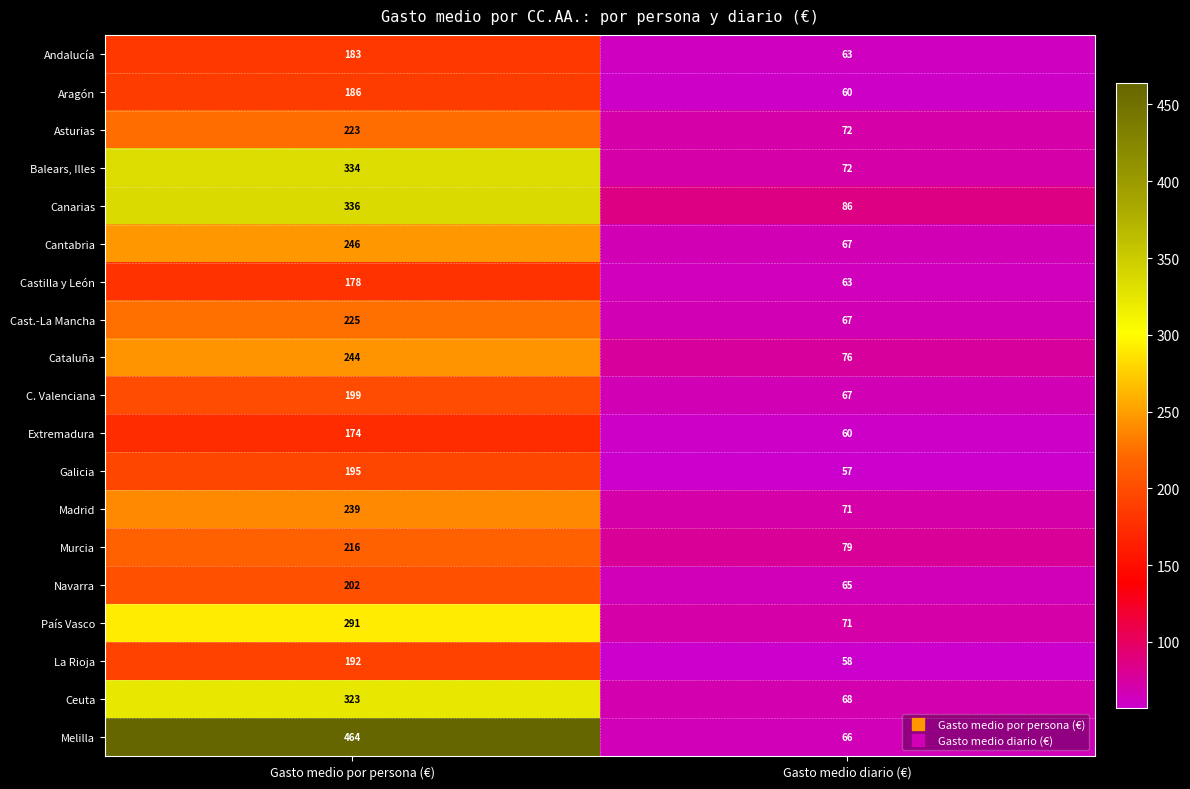

What is the greatest value displayed?

464